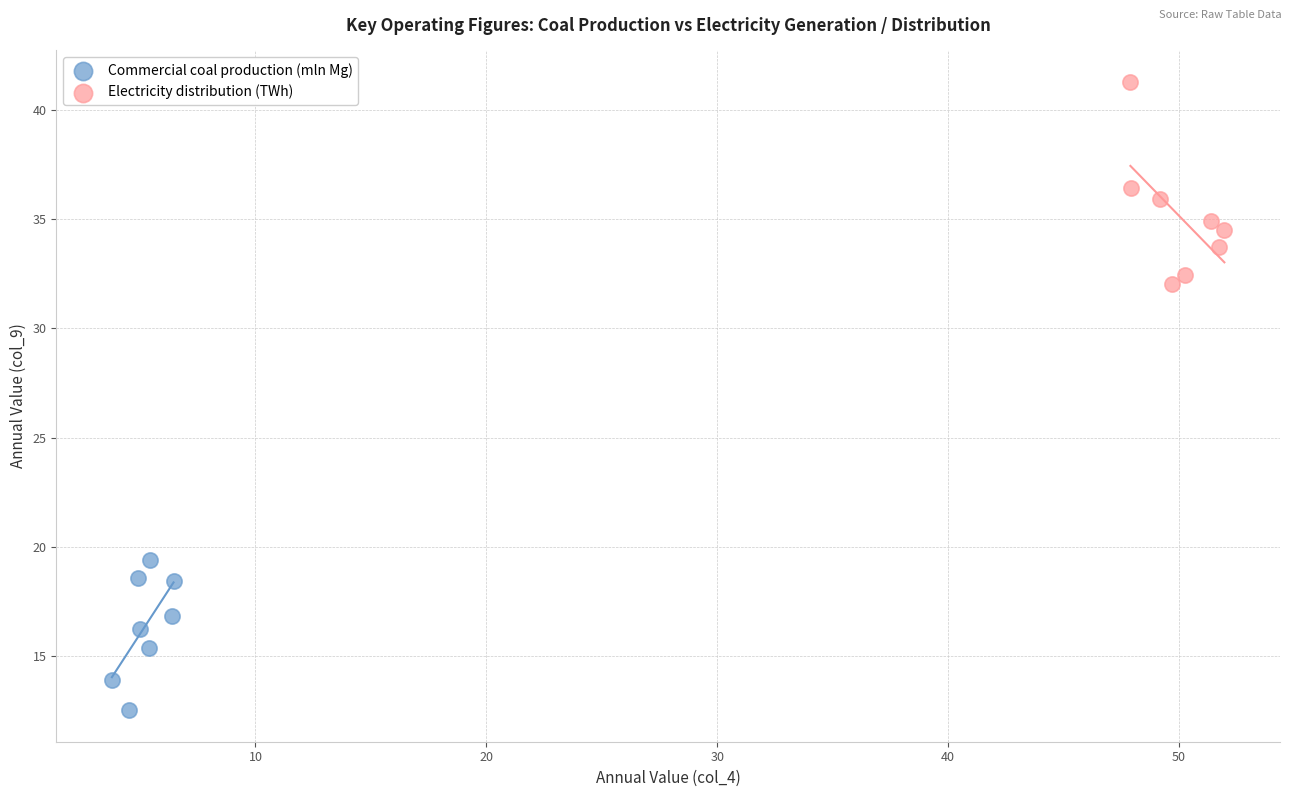

Which series reaches the minimum Y coordinate?

Commercial coal production (mln Mg)